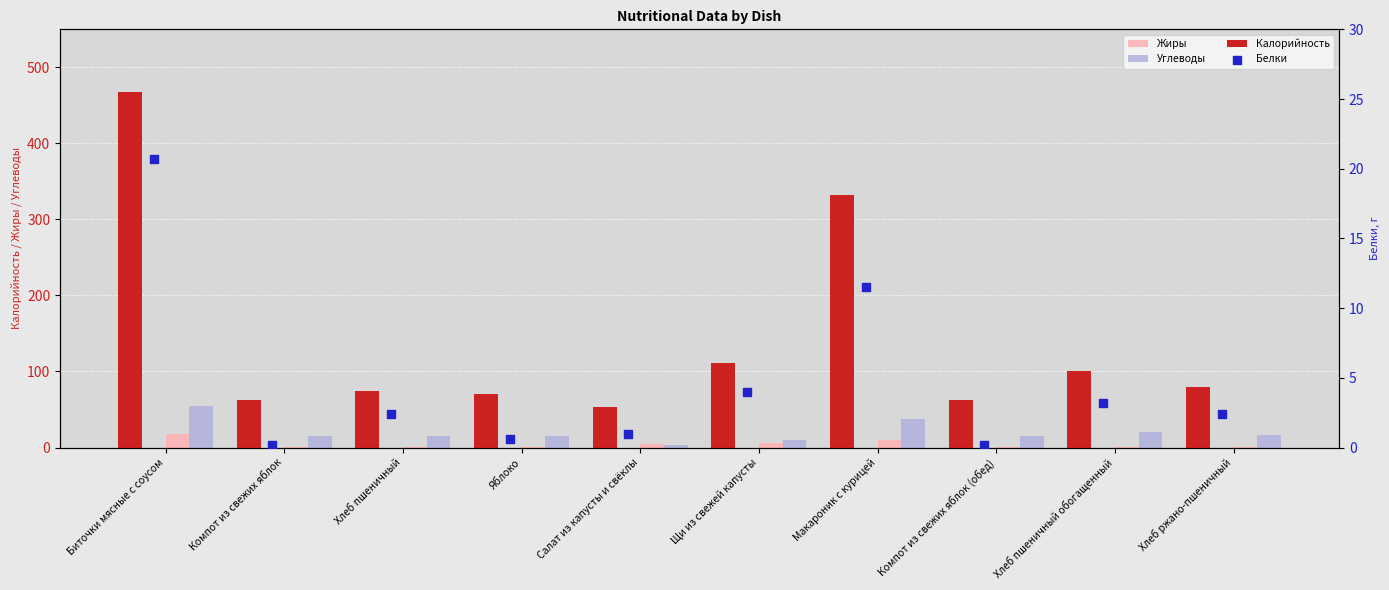

Which series has the largest total across all categories?

Калорийность